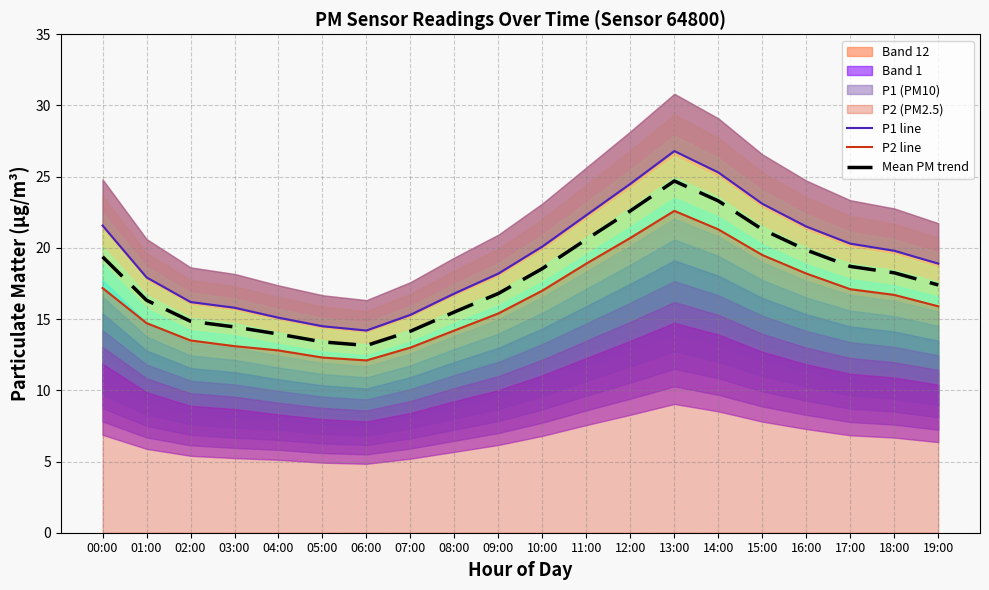

True or false: P1 line and P2 line intersect in this chart.

False